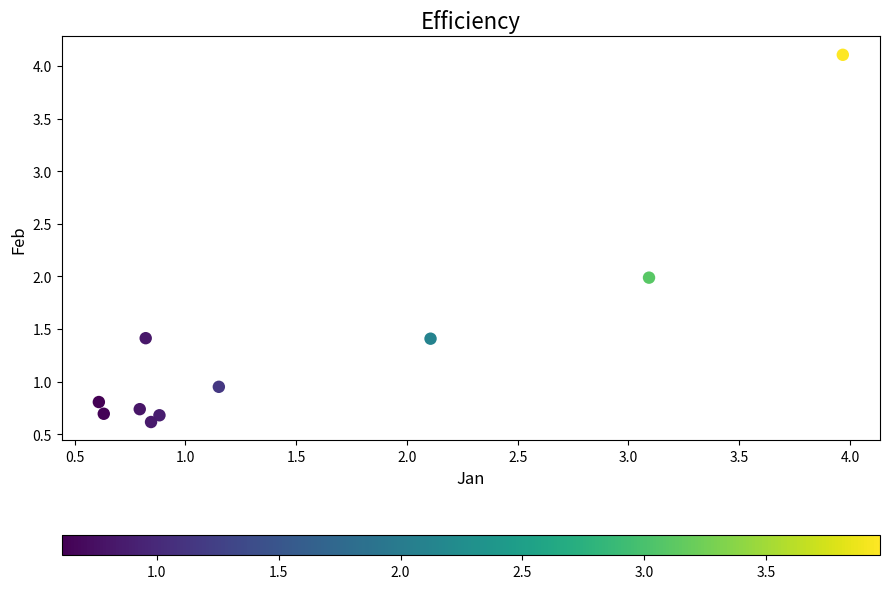

What is the range of X values (max minus min)?

3.4